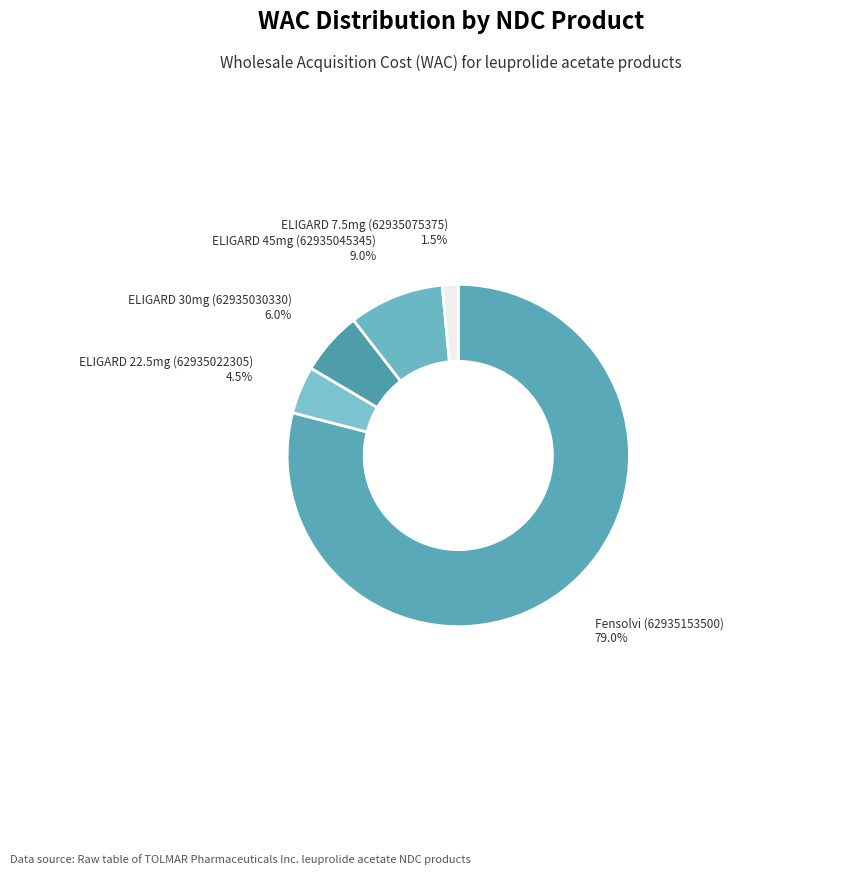

What is the largest slice in the pie chart?

Fensolvi (62935153500)